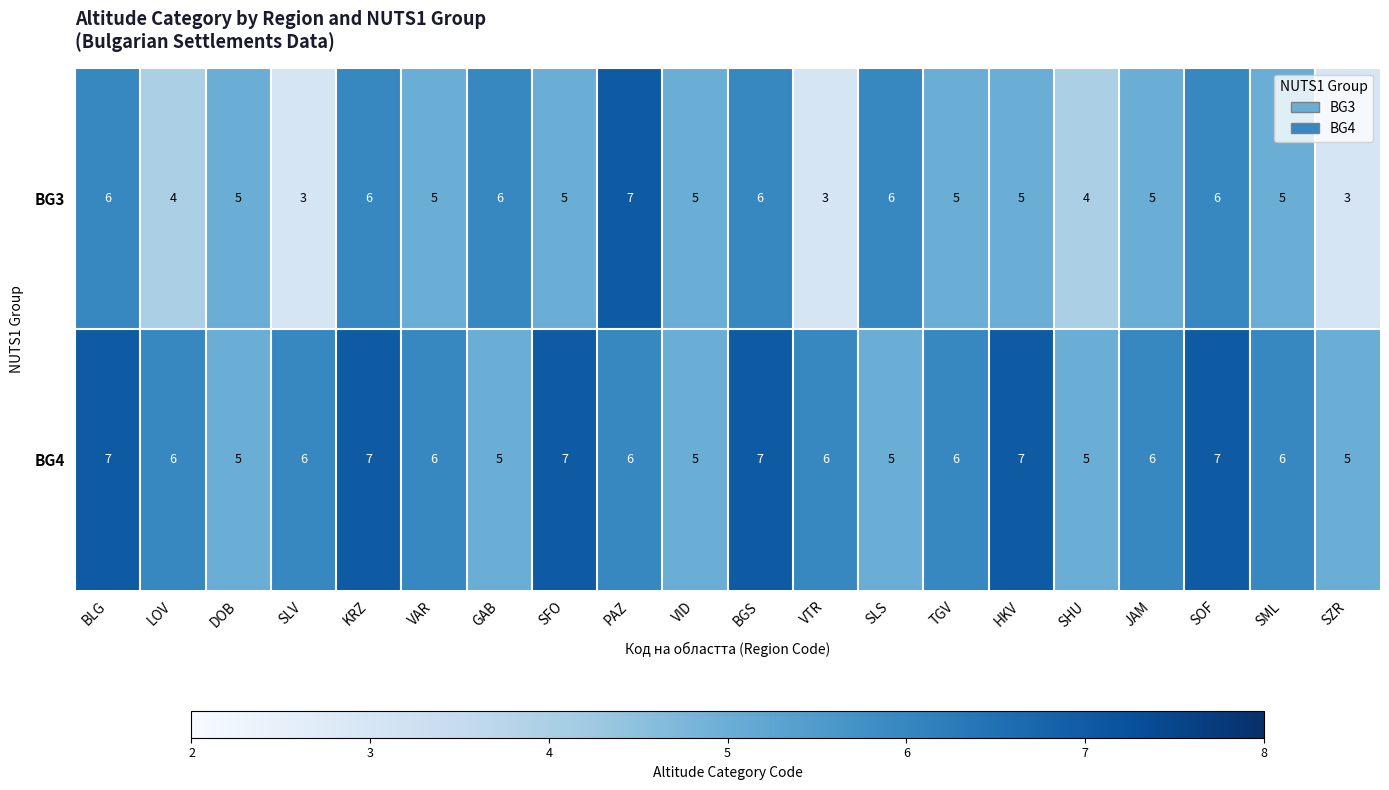

What is the maximum value for BG3?

7